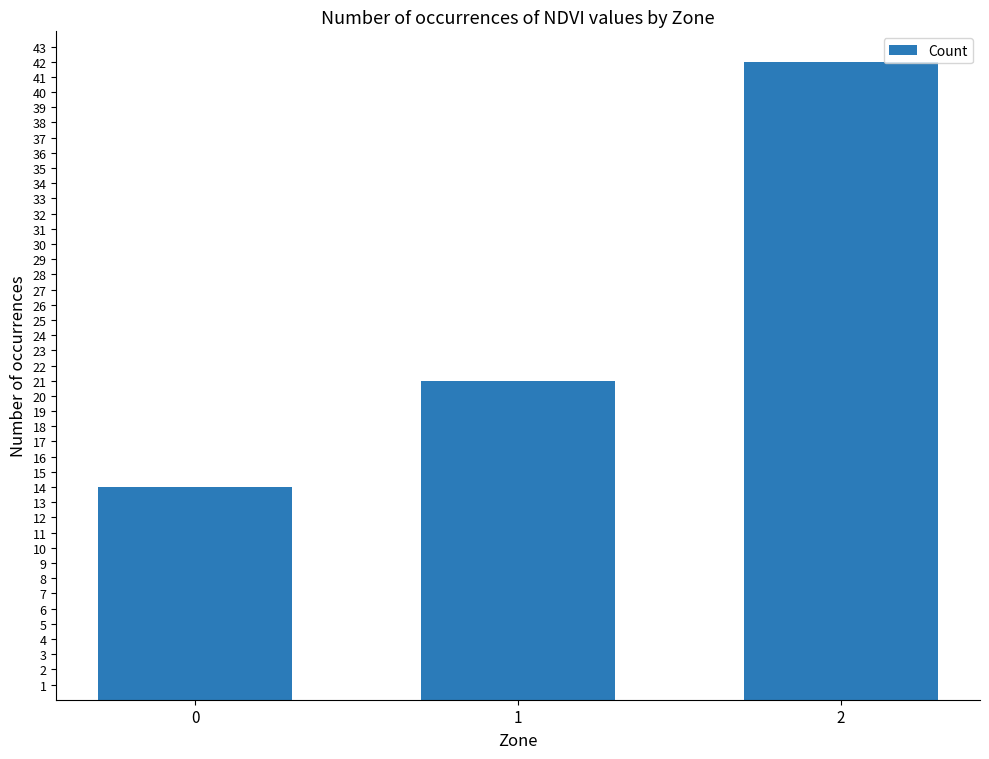

Reading right to left, list all the values displayed in this chart.

42	21	14